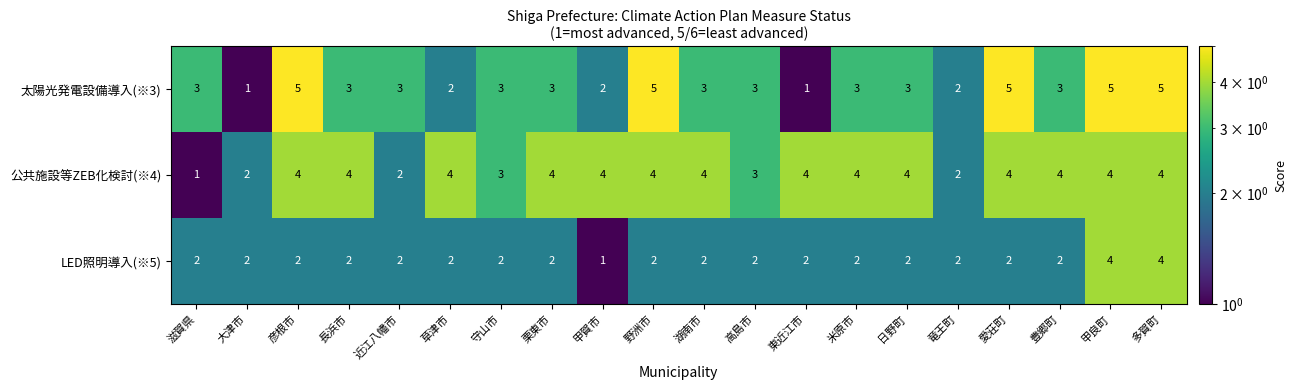

Which series has the widest spread of values?

太陽光発電設備導入(※3)